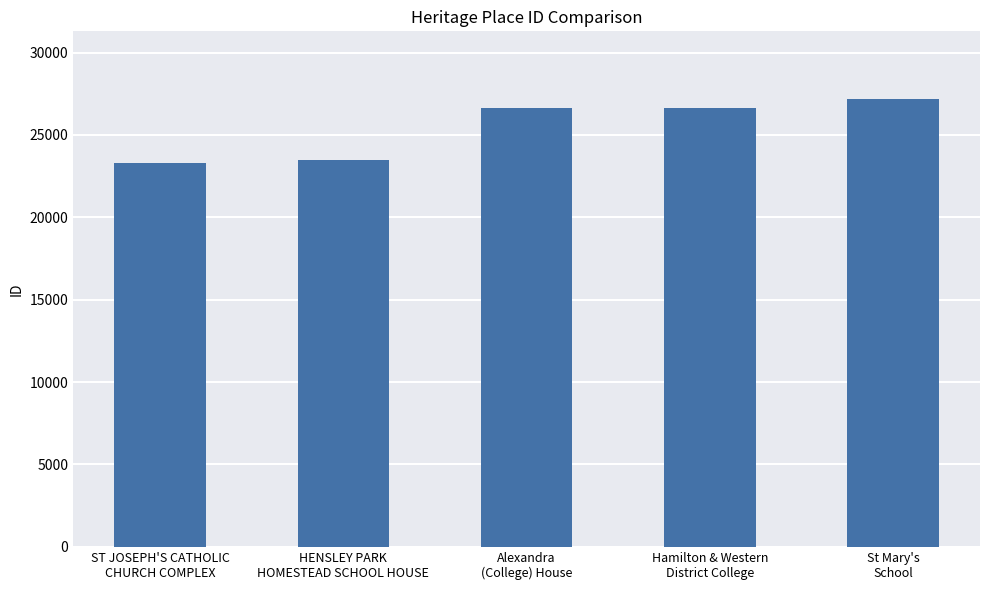

What is the label of the 1st bar from the right?

St Mary's
School